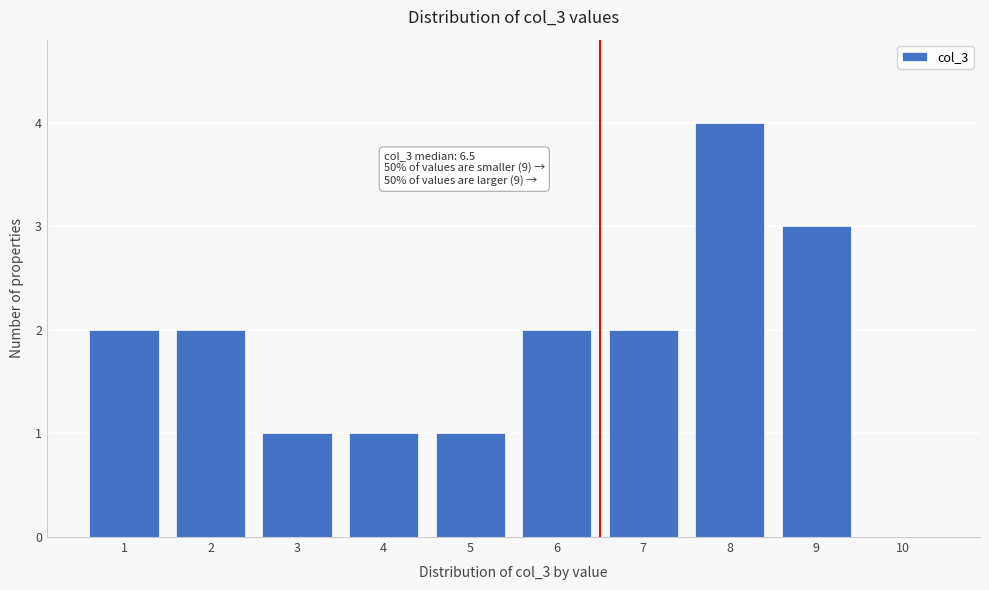

Reading left to right, transcribe all the data shown in this chart.

1=2	2=2	3=1	4=1	5=1	6=2	7=2	8=4	9=3	10=0